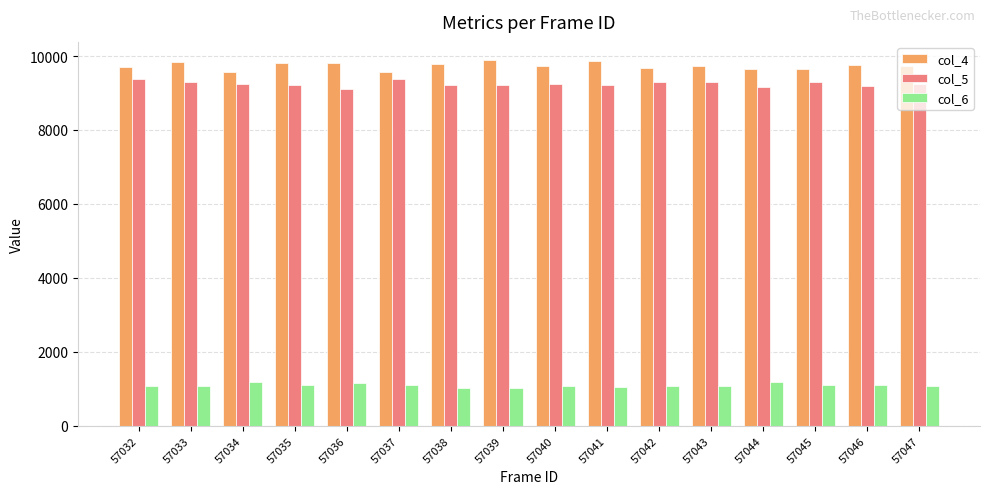

At how many categories does at least one series exceed 1053?

16